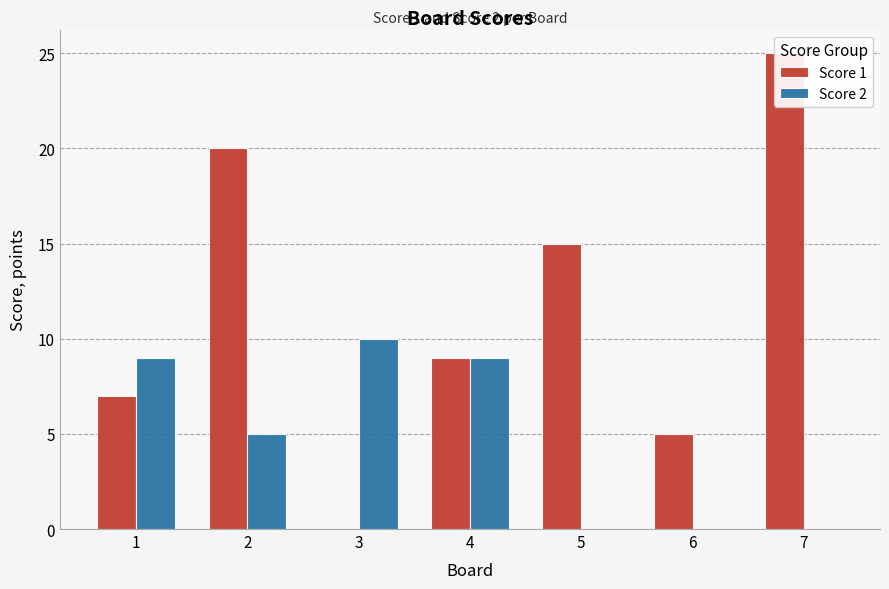

Reading right to left, transcribe all the data shown in this chart.

Score 1: 7=25	6=5	5=15	4=9	3=0	2=20	1=7
Score 2: 7=0	6=0	5=0	4=9	3=10	2=5	1=9